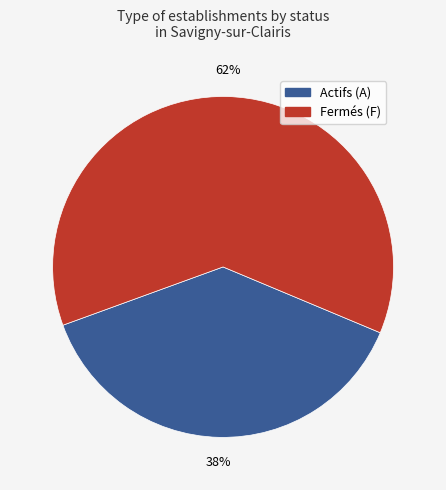

Rank the categories by value from lowest to highest.

Actifs (A), Fermés (F)